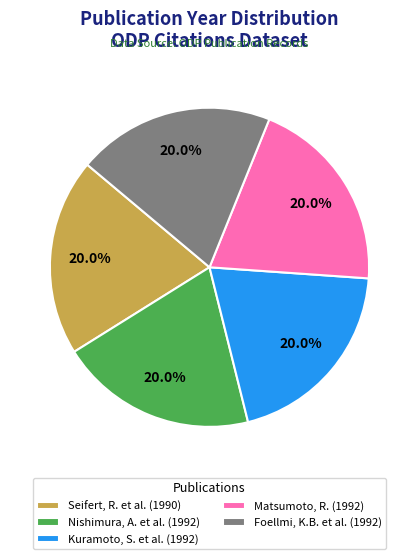

What percentage do Foellmi, K.B. et al. (1992) and Kuramoto, S. et al. (1992) together represent?

40.0%